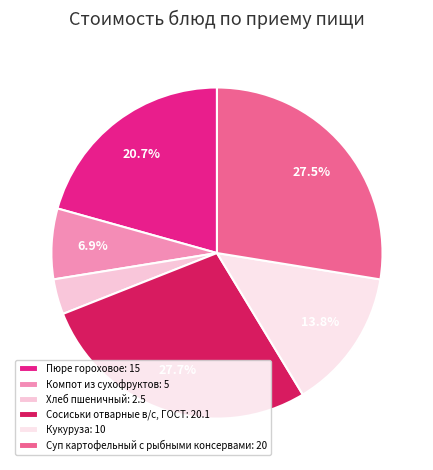

To the nearest percent, what portion does Кукуруза represent?

14%